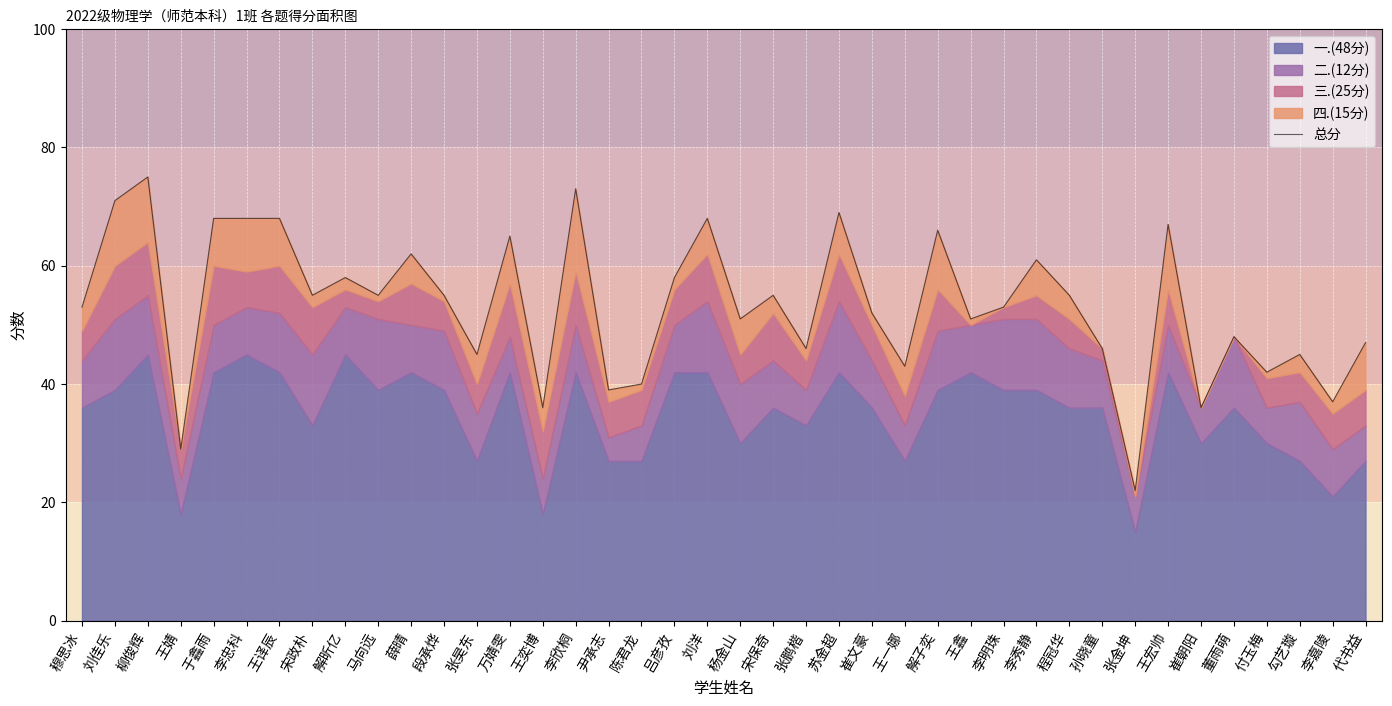

How many interior local valleys (lower than both neighbors) does the data have?

14